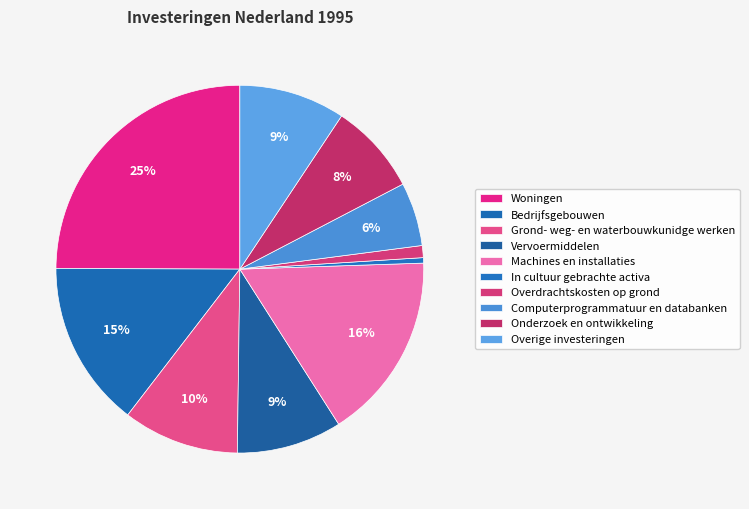

Is it true that Vervoermiddelen is 9% of the pie?

True